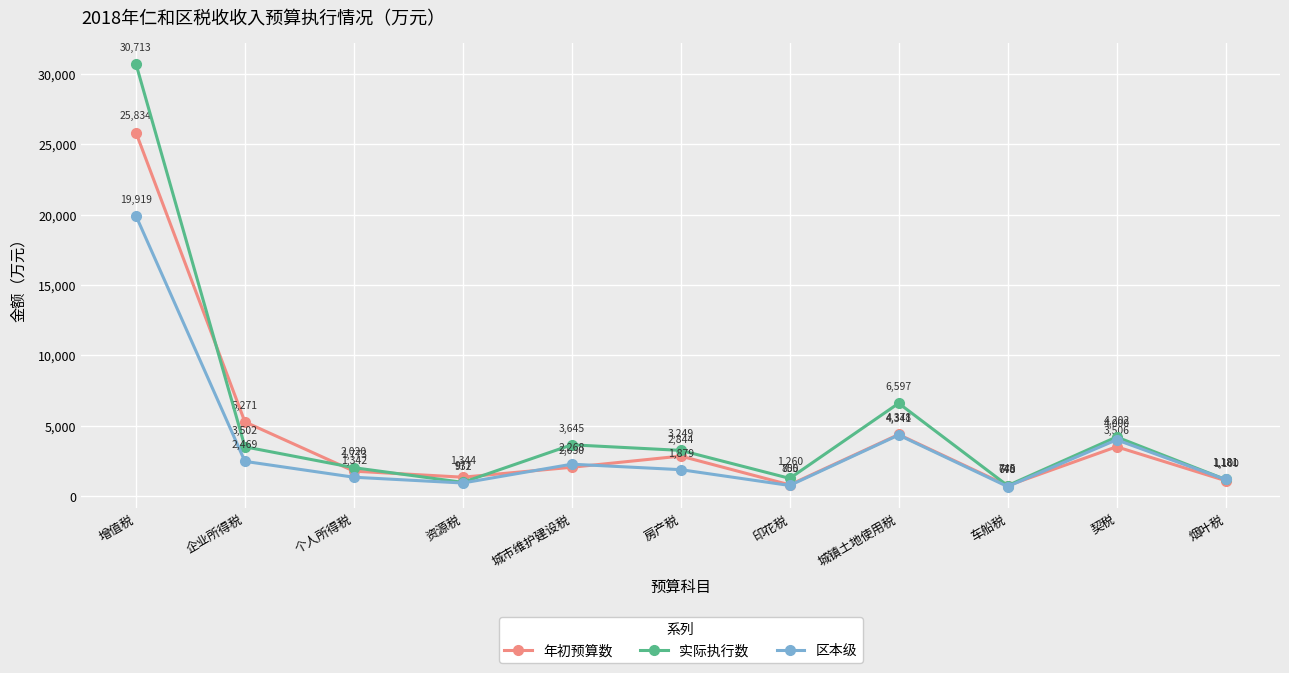

Reading left to right, what are all the values shown in this chart?

年初预算数: 增值税=25834	企业所得税=5271	个人所得税=1773	资源税=1344	城市维护建设税=2050	房产税=2844	印花税=800	城镇土地使用税=4378	车船税=740	契税=3506	烟叶税=1100
实际执行数: 增值税=30713	企业所得税=3502	个人所得税=2020	资源税=977	城市维护建设税=3645	房产税=3249	印花税=1260	城镇土地使用税=6597	车船税=745	契税=4202	烟叶税=1181
区本级: 增值税=19919	企业所得税=2469	个人所得税=1342	资源税=932	城市维护建设税=2268	房产税=1879	印花税=755	城镇土地使用税=4341	车船税=678	契税=4000	烟叶税=1181